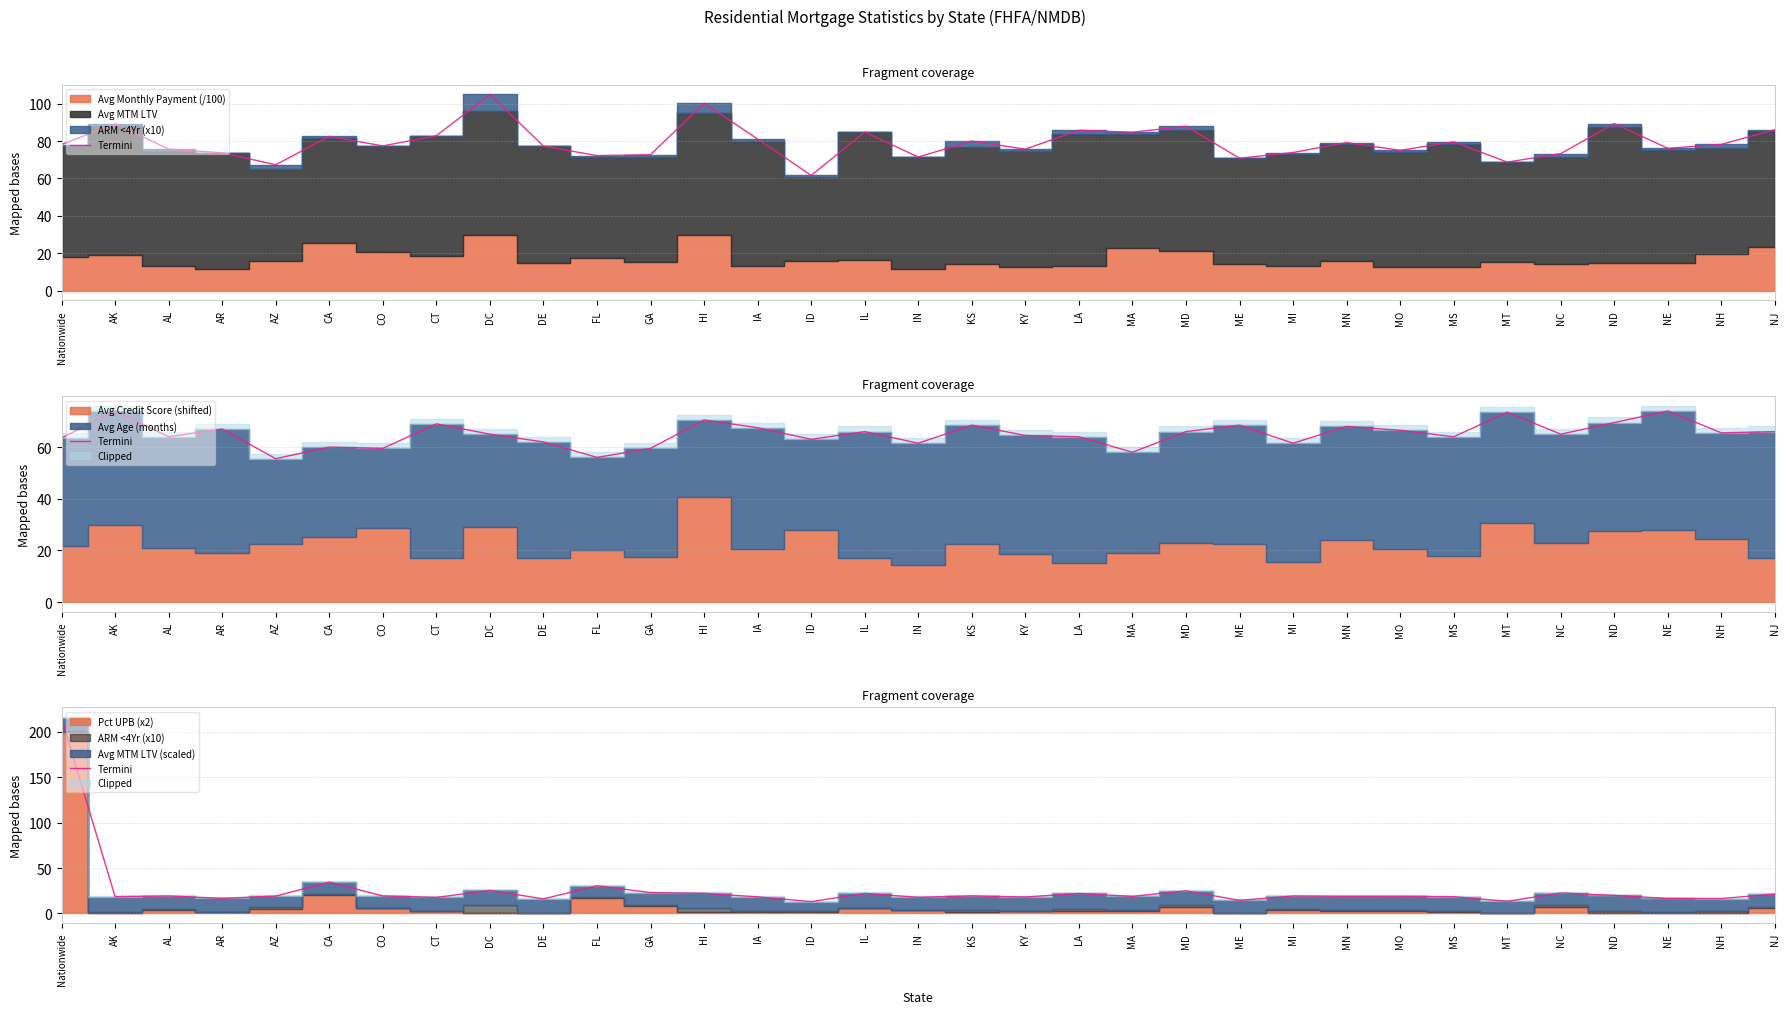

What is the change in value from Nationwide to CA?

-180.8